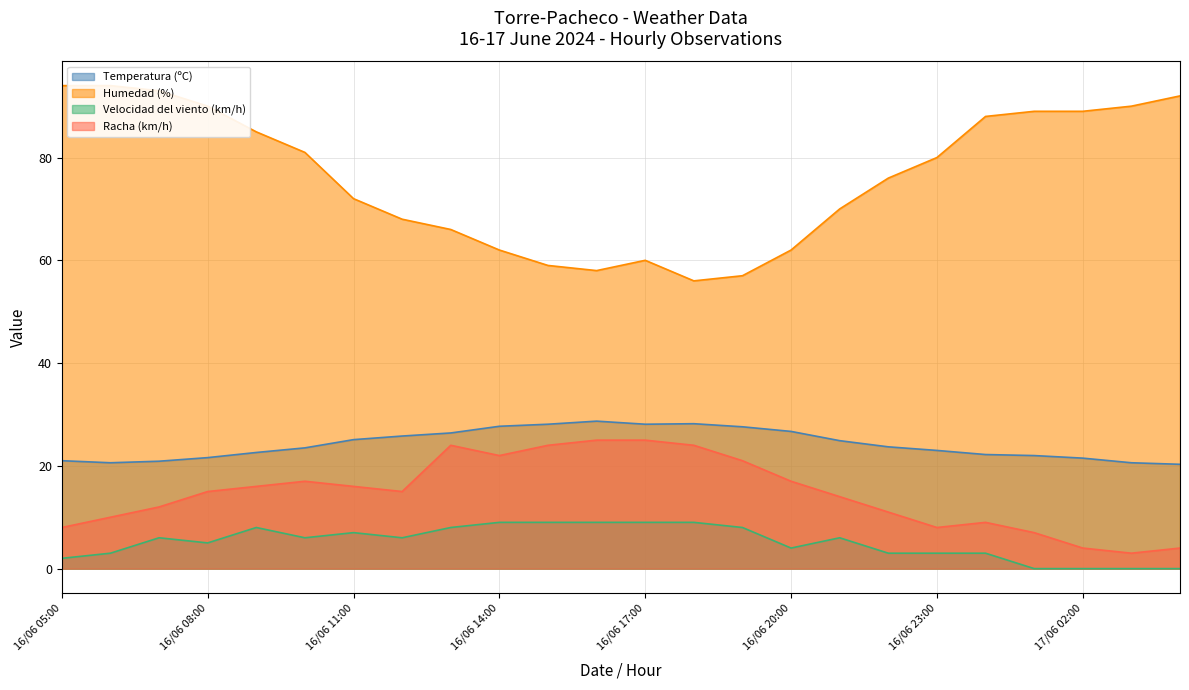

What are all the series names shown in the legend?

Temperatura (ºC), Humedad (%), Velocidad del viento (km/h), Racha (km/h)